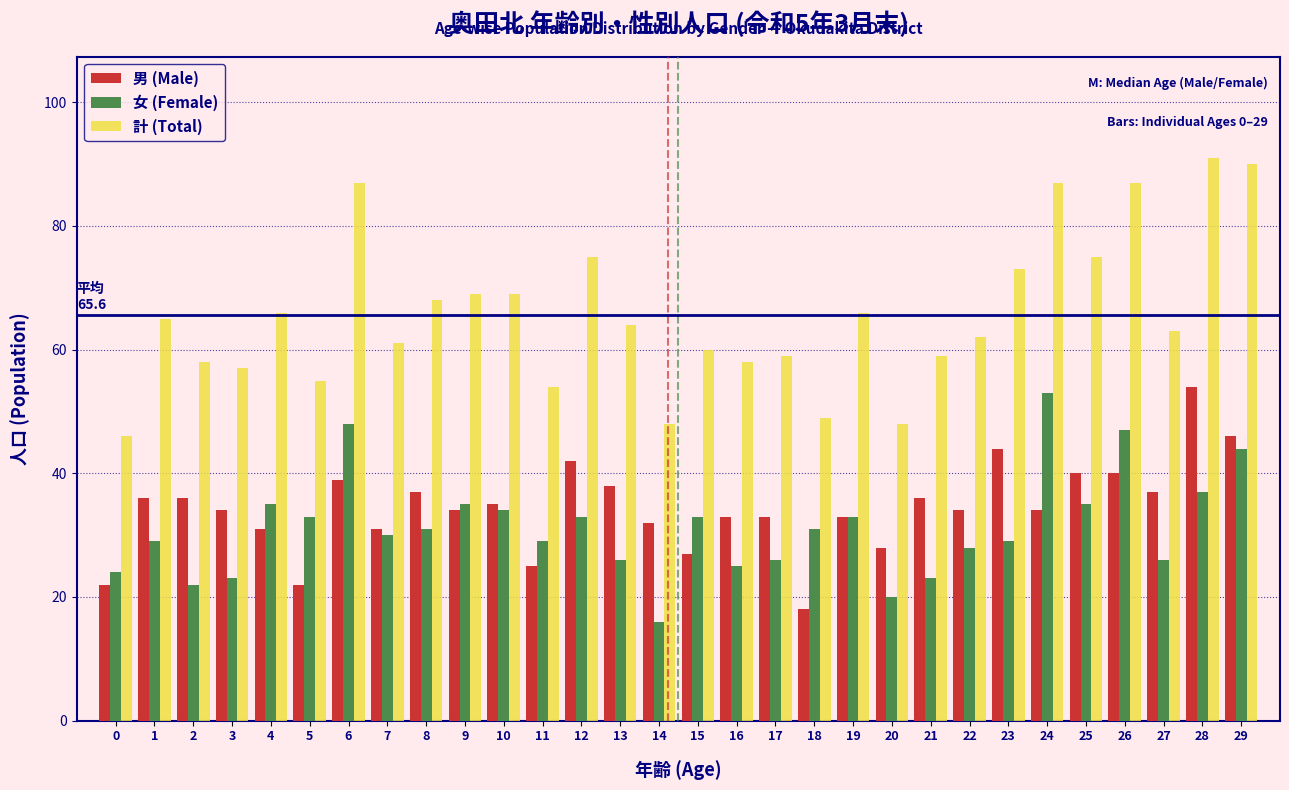

Between 23 and 29, which series saw the biggest shift?

計 (Total)